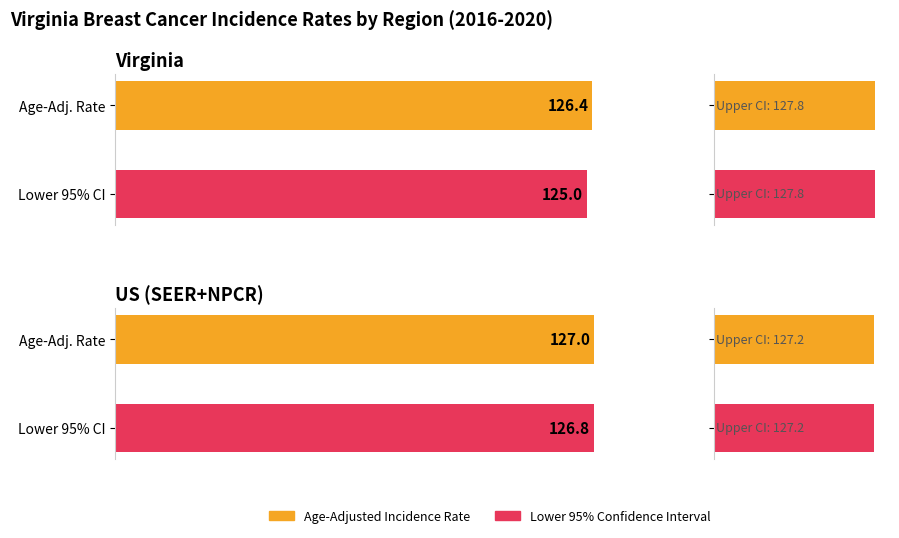

What value does the Lower 95% CI series have at Virginia?

125.0